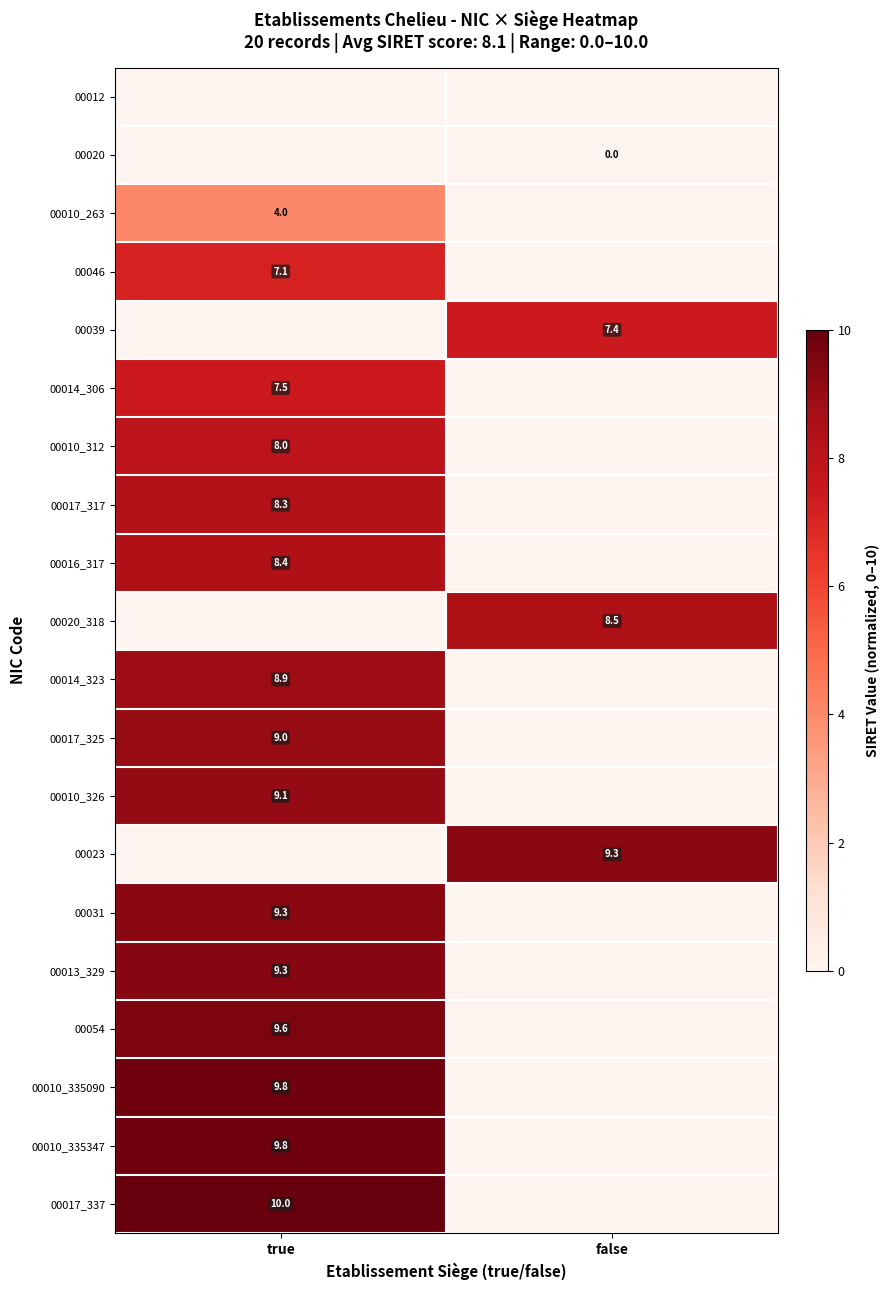

True or false: 00010_263 has a value of 5.9 at true.

False